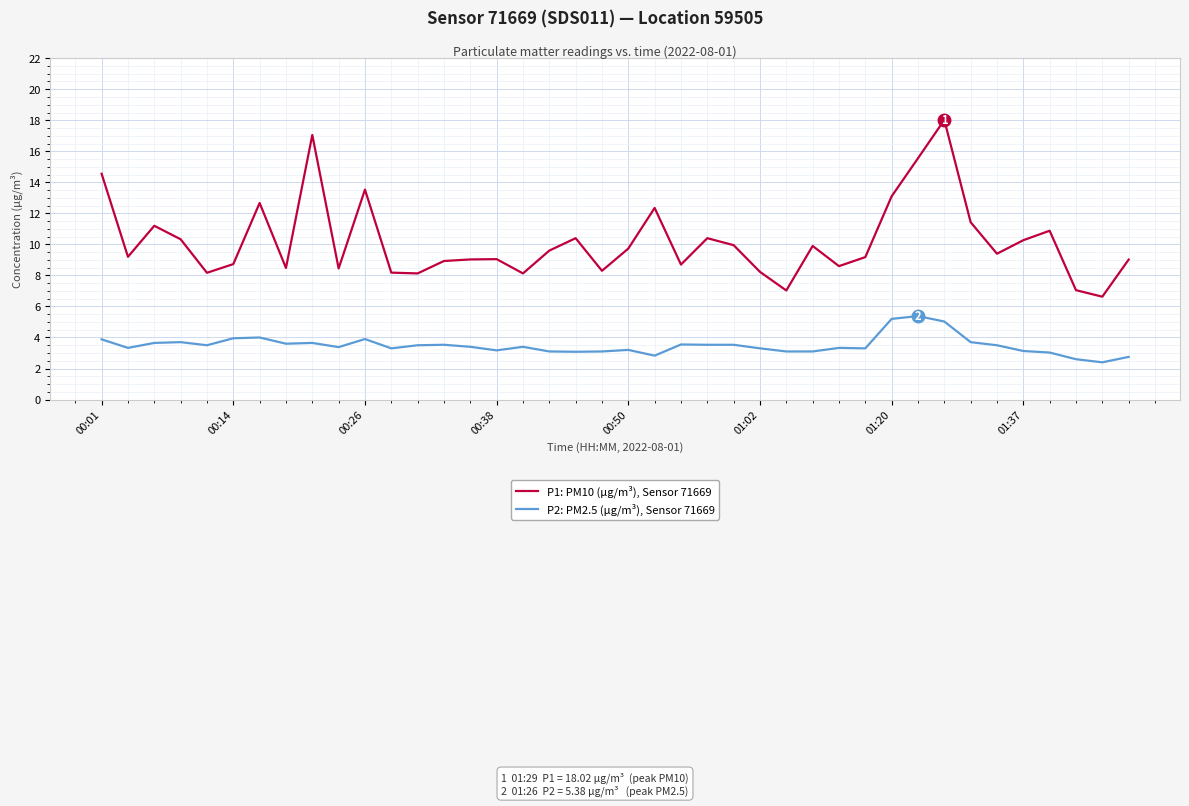

What is the greatest value displayed?

18.0